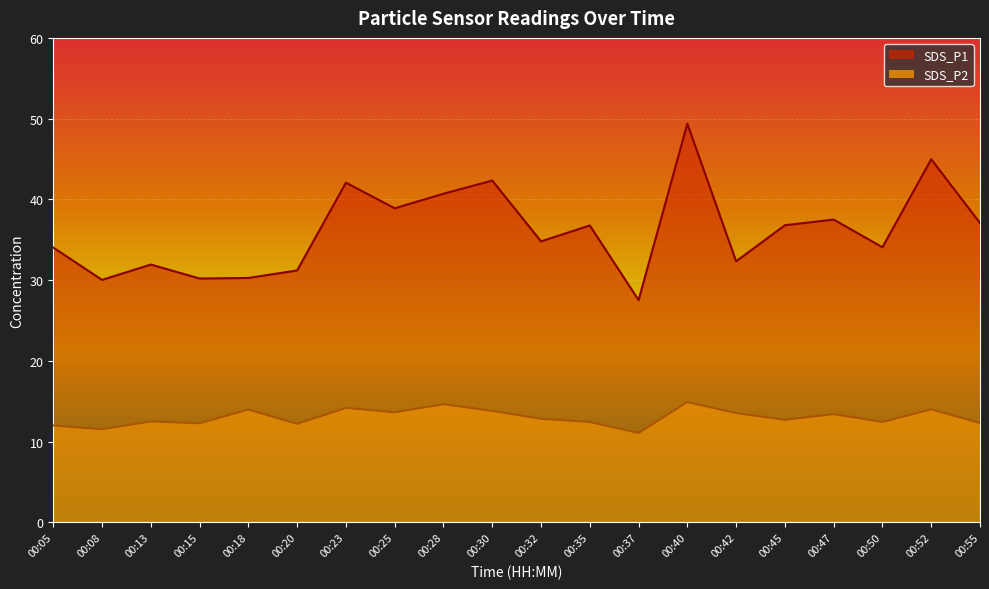

What is the highest value of the SDS_P2 series?

14.9